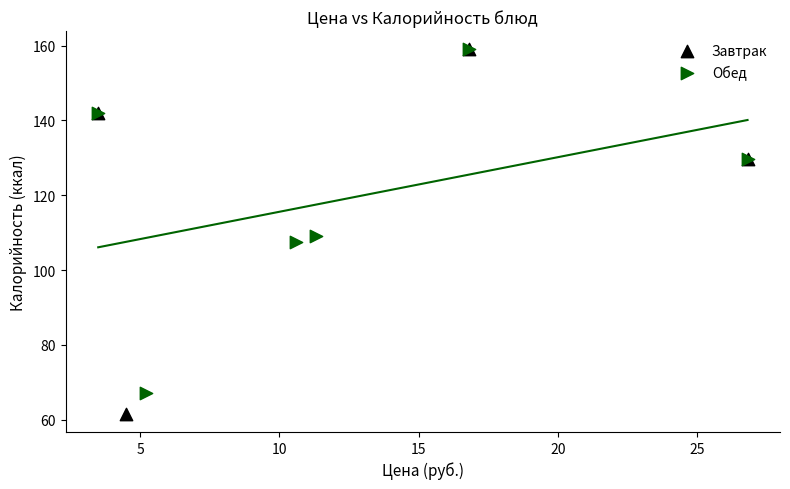

Which series contains the lowest Y value?

Завтрак